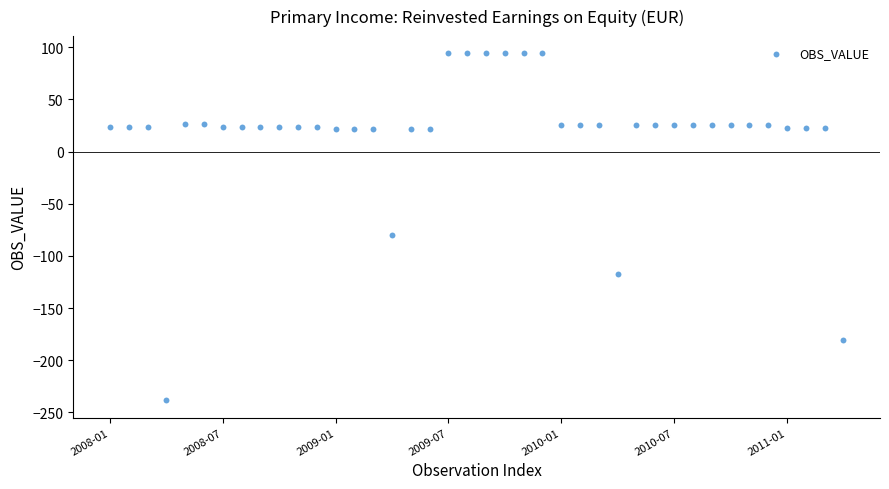

What is the range of Y values (max minus min)?

332.4